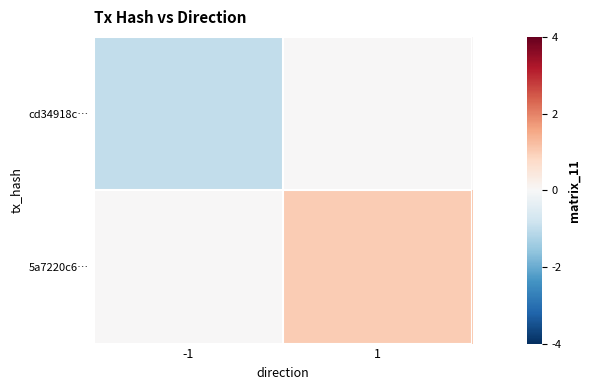

Reading left to right, list all the values displayed in this chart.

cd34918c…: -1=-1	1=0
5a7220c6…: -1=0	1=1